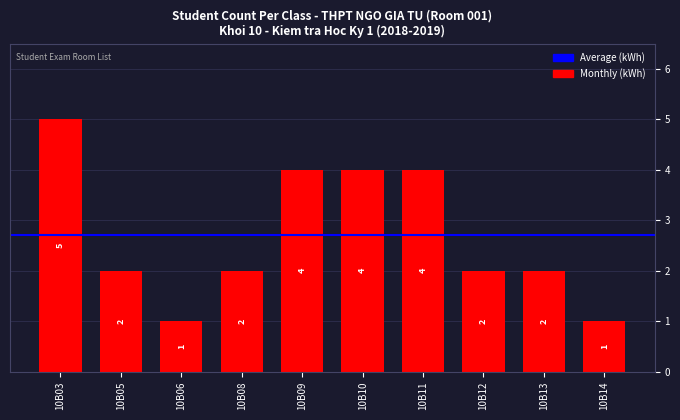

How many values are between 2 and 4?

7